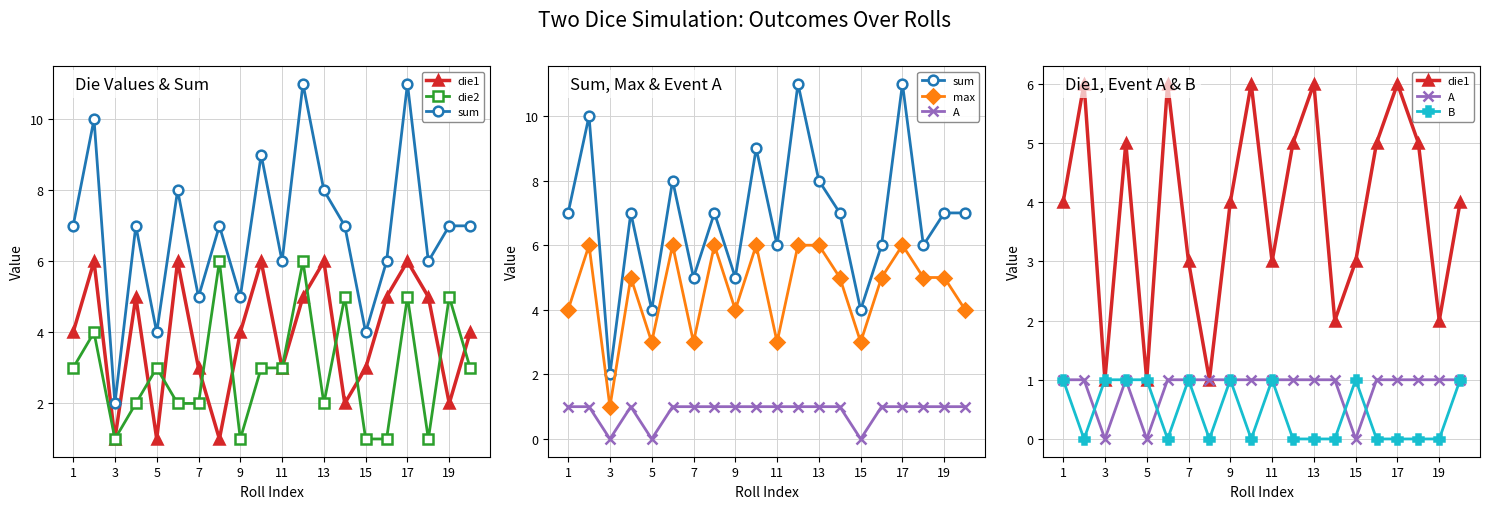

What is the sum of all A values?

17